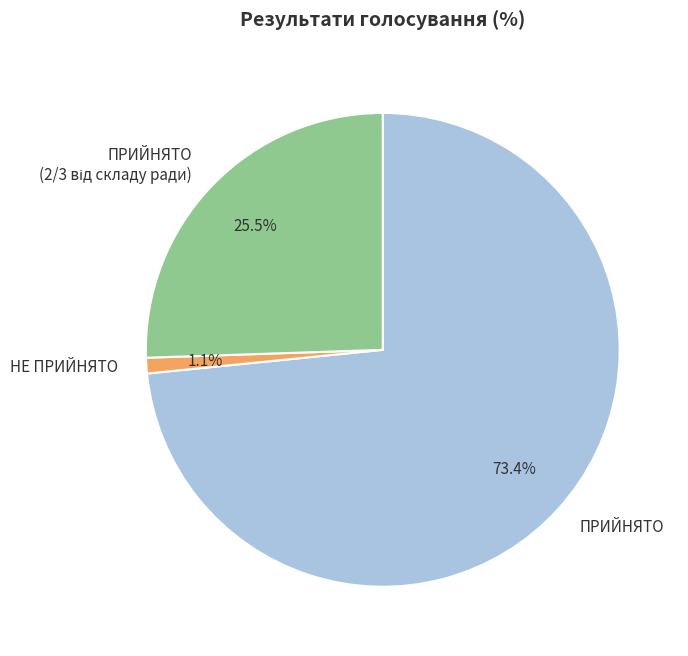

Which category has the biggest portion of the pie?

ПРИЙНЯТО